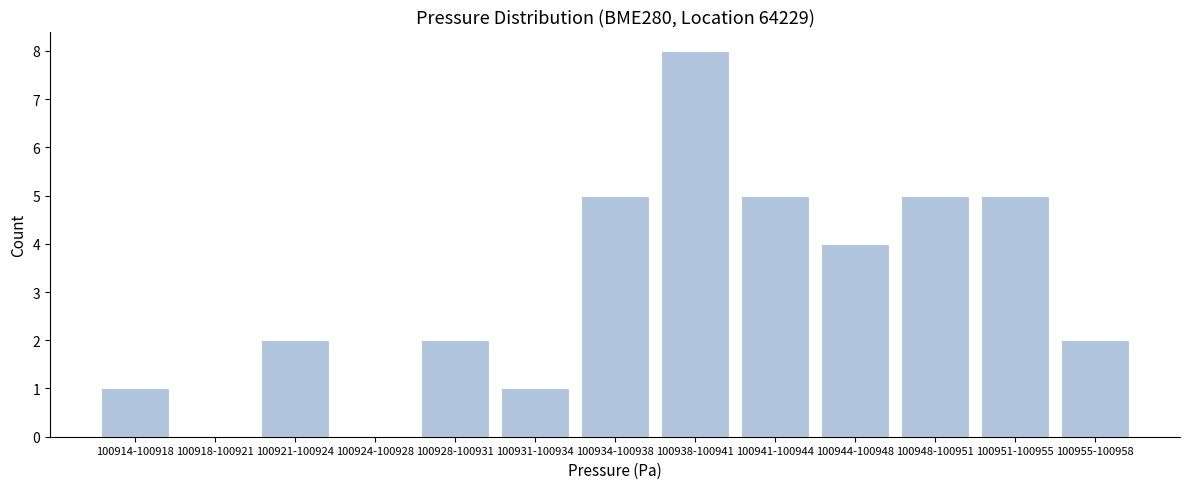

Reading left to right, list all the values displayed in this chart.

100914-100918=1	100918-100921=0	100921-100924=2	100924-100928=0	100928-100931=2	100931-100934=1	100934-100938=5	100938-100941=8	100941-100944=5	100944-100948=4	100948-100951=5	100951-100955=5	100955-100958=2